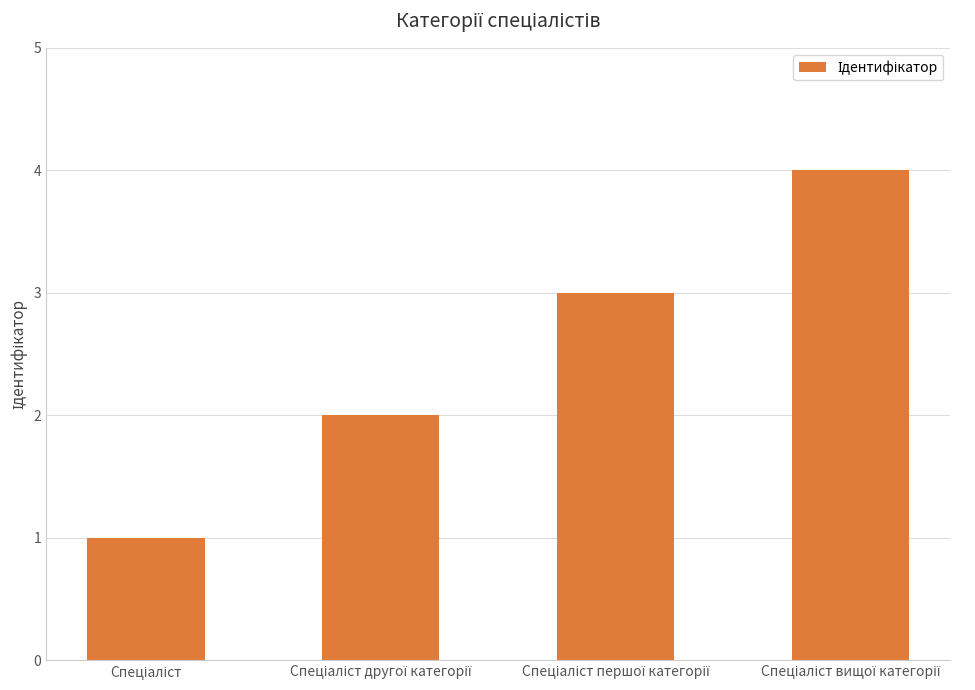

What is the difference between the maximum and minimum values?

3